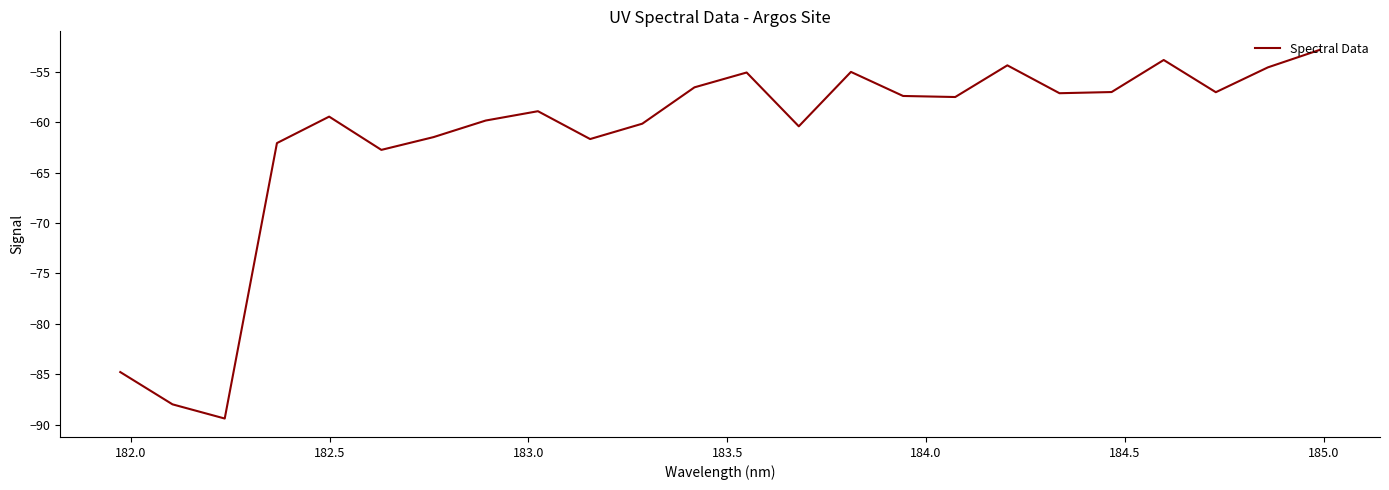

What is the greatest value displayed?

-52.8